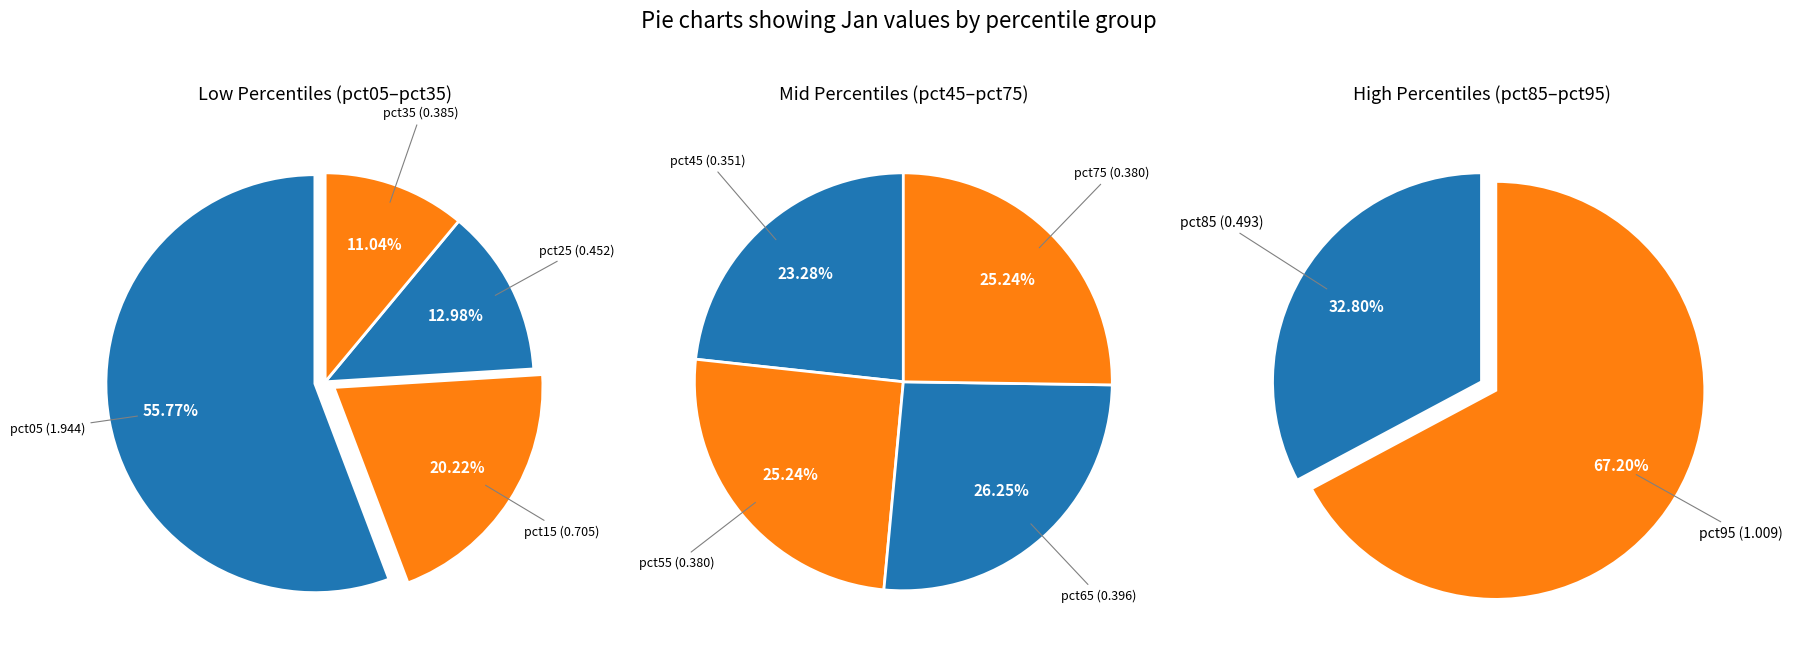

Approximately how many times larger is the value at pct35 compared to pct95?

0.4